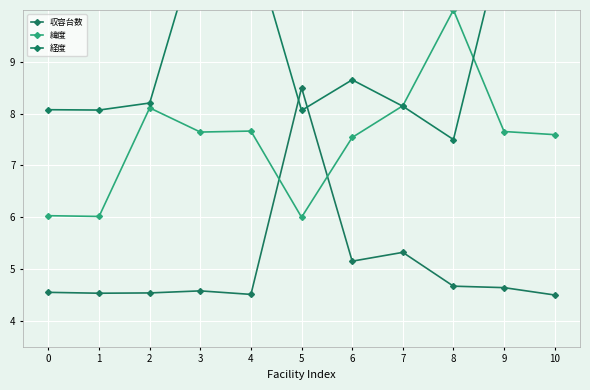

At which label does 収容台数 reach its peak?

5